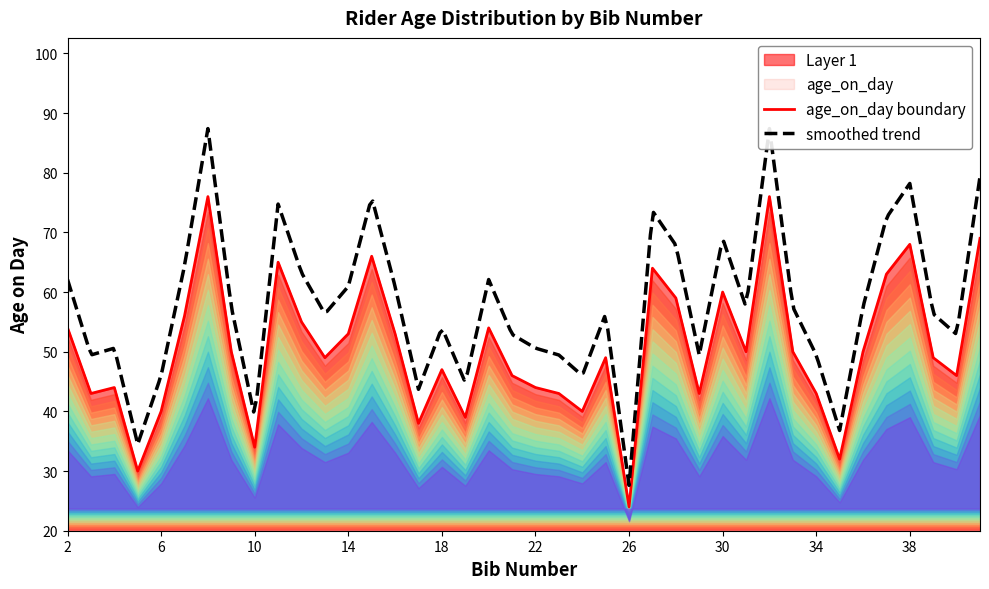

The chart shows a value of 35 at 26. True or false?

False